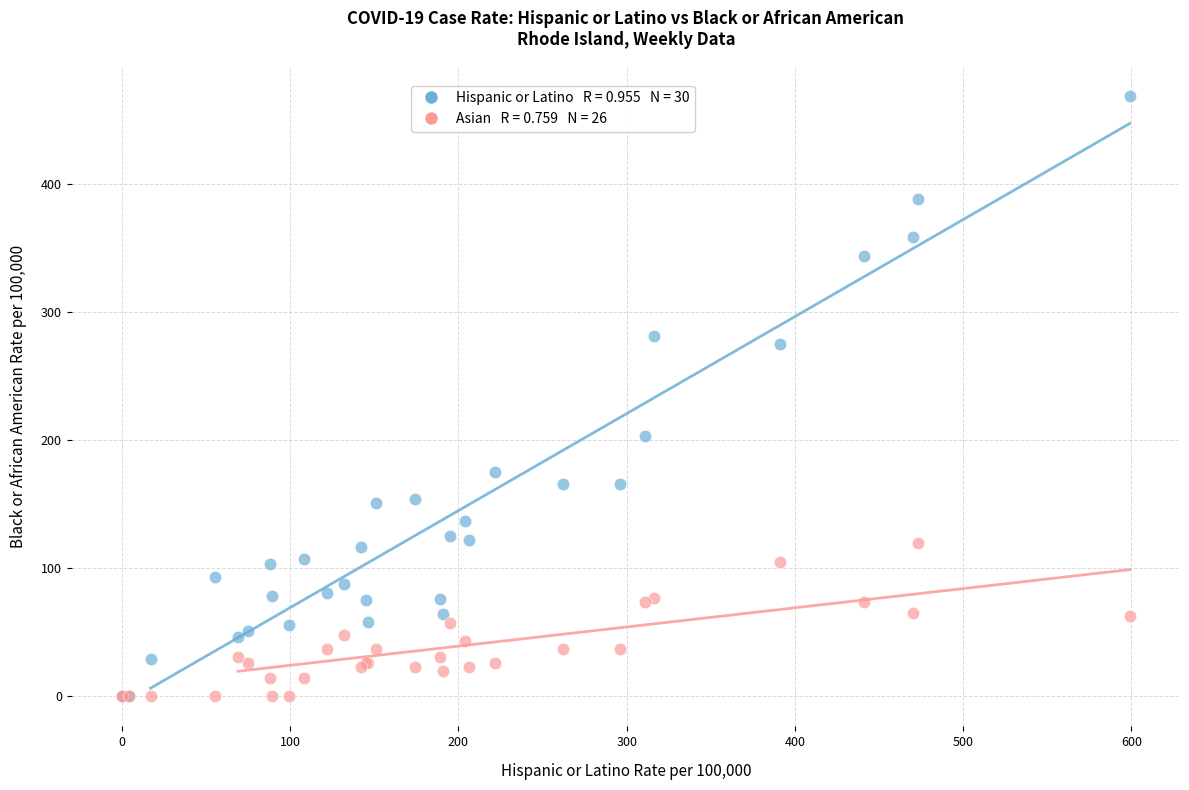

Across all series, what Y value is closest to 234?

203